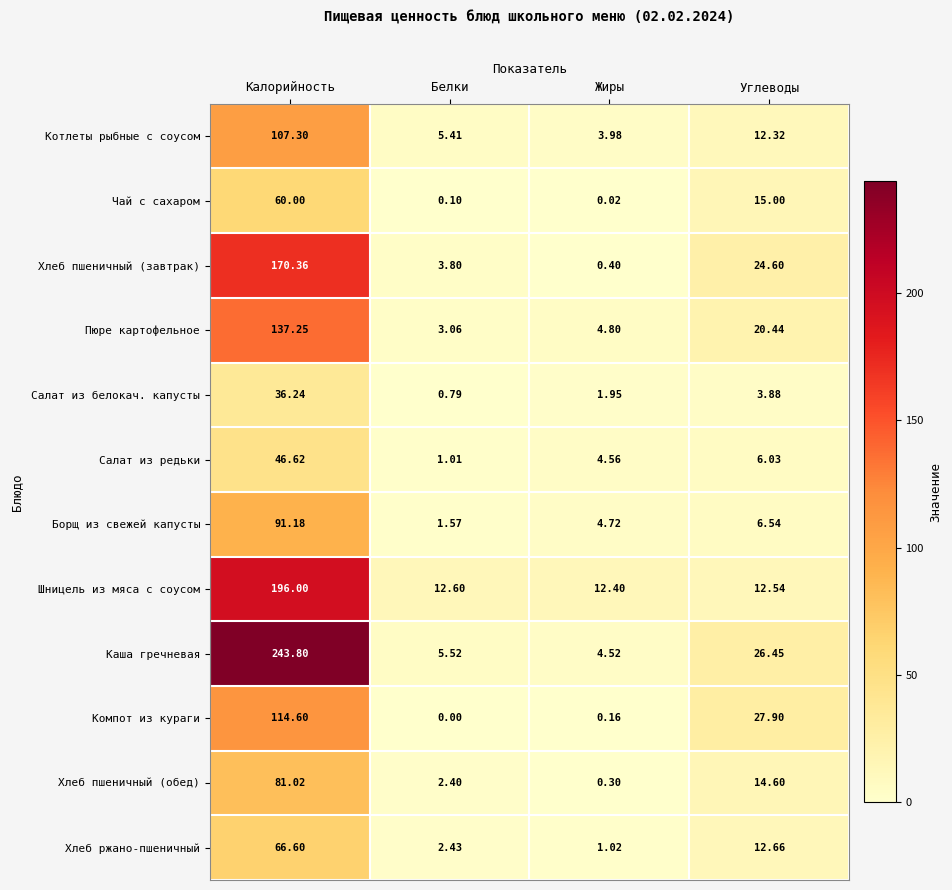

Count the number of data series in this chart.

12